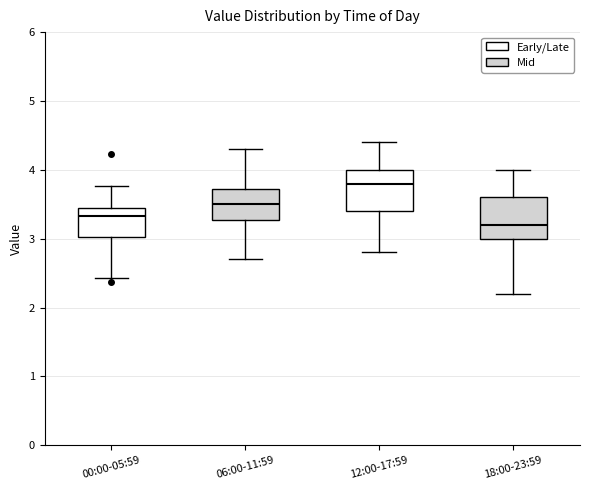

Reading left to right, transcribe this box plot: for each box, give where its median line is, the range the box spans, and where its two whiskers end, as read against the y-axis. The values are not printed on the chart, so give them approximately, as read against the axis.

00:00-05:59: median 3.3, box 3.0 to 3.4, whiskers 2.4 to 3.8
06:00-11:59: median 3.5, box 3.3 to 3.7, whiskers 2.7 to 4.3
12:00-17:59: median 3.8, box 3.4 to 4.0, whiskers 2.8 to 4.4
18:00-23:59: median 3.2, box 3.0 to 3.6, whiskers 2.2 to 4.0